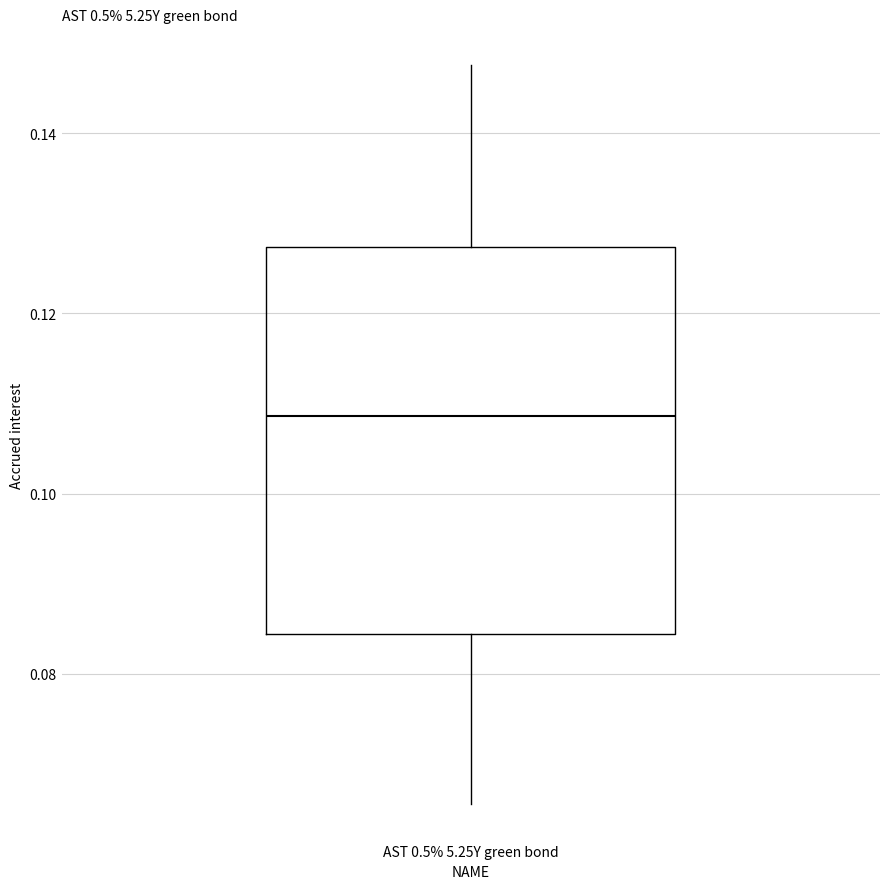

Transcribe this box plot: give where the median line is, the range the box spans, and where the two whiskers end, as read against the y-axis. The values are not printed on the chart, so give them approximately, as read against the axis.

median 0.108, box 0.084 to 0.128, whiskers 0.066 to 0.148